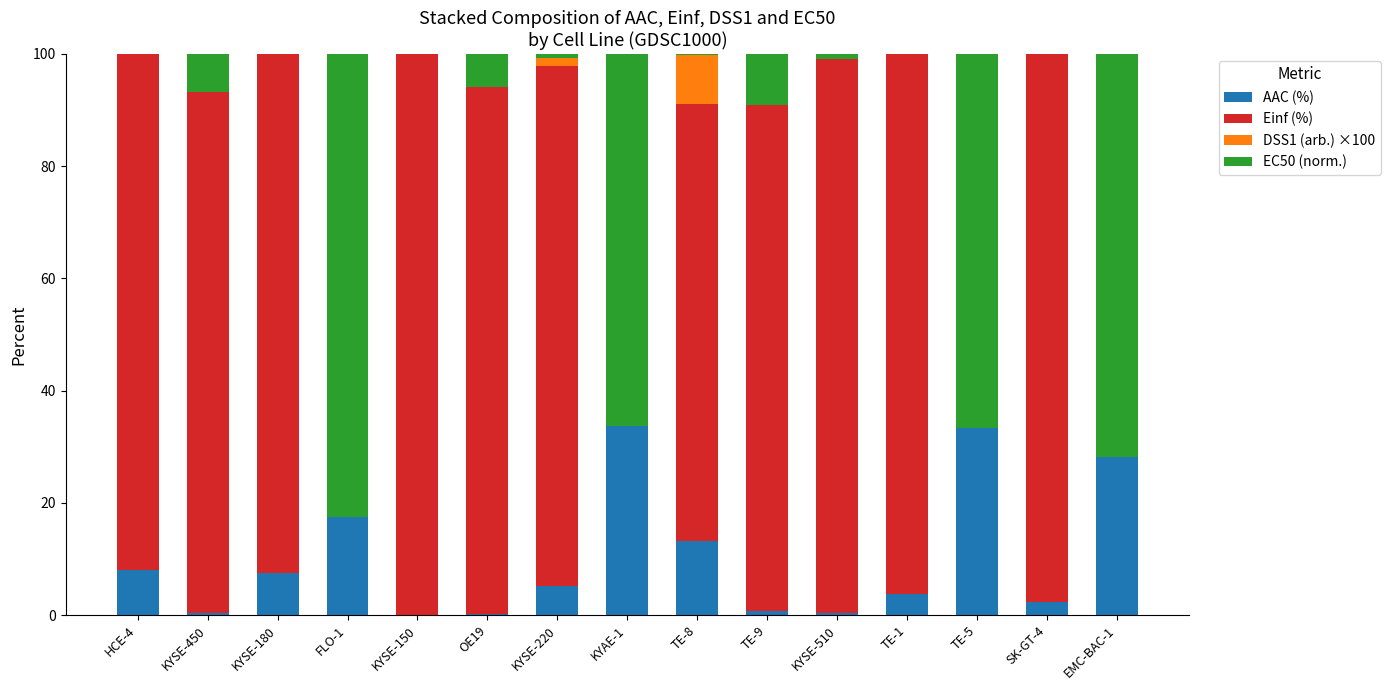

The AAC (%) series shows 0.4 at KYSE-450. True or false?

True